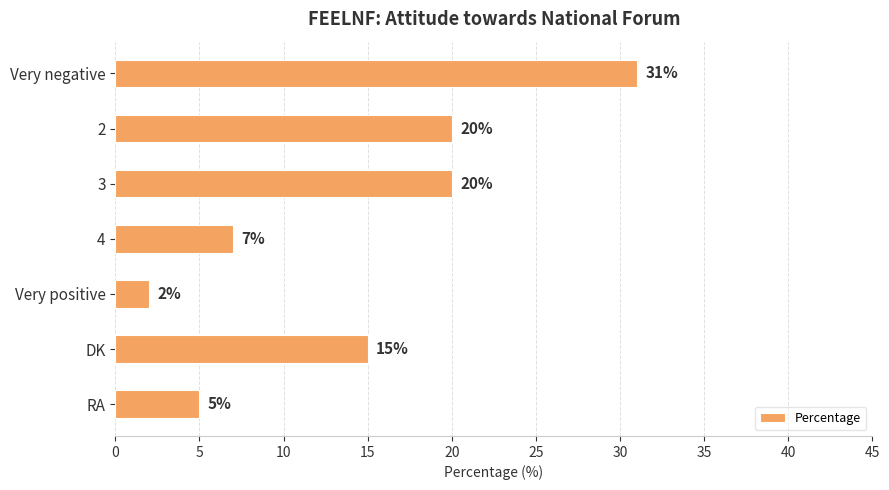

What value does the data have at 3, to the nearest 10?

20